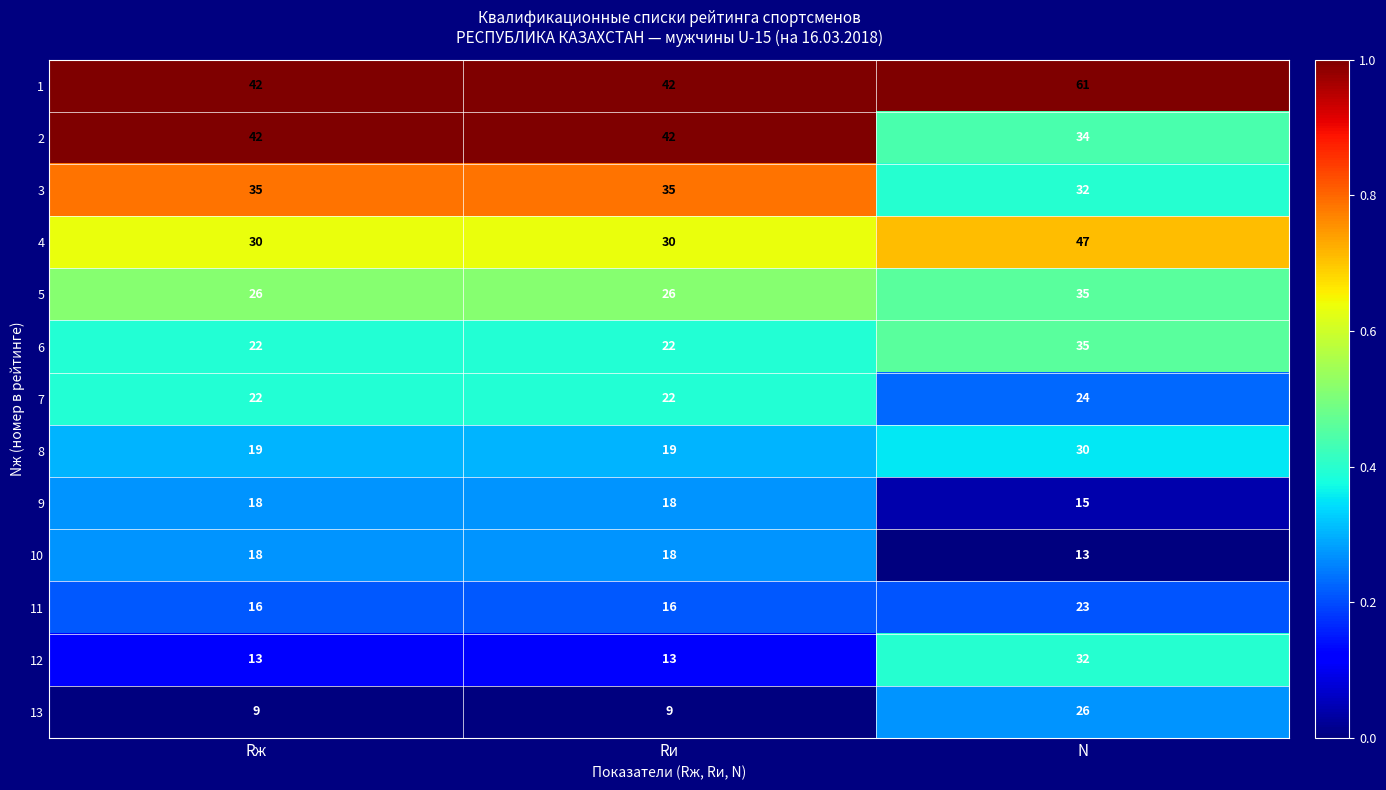

What is the average value of the 5 series?

29